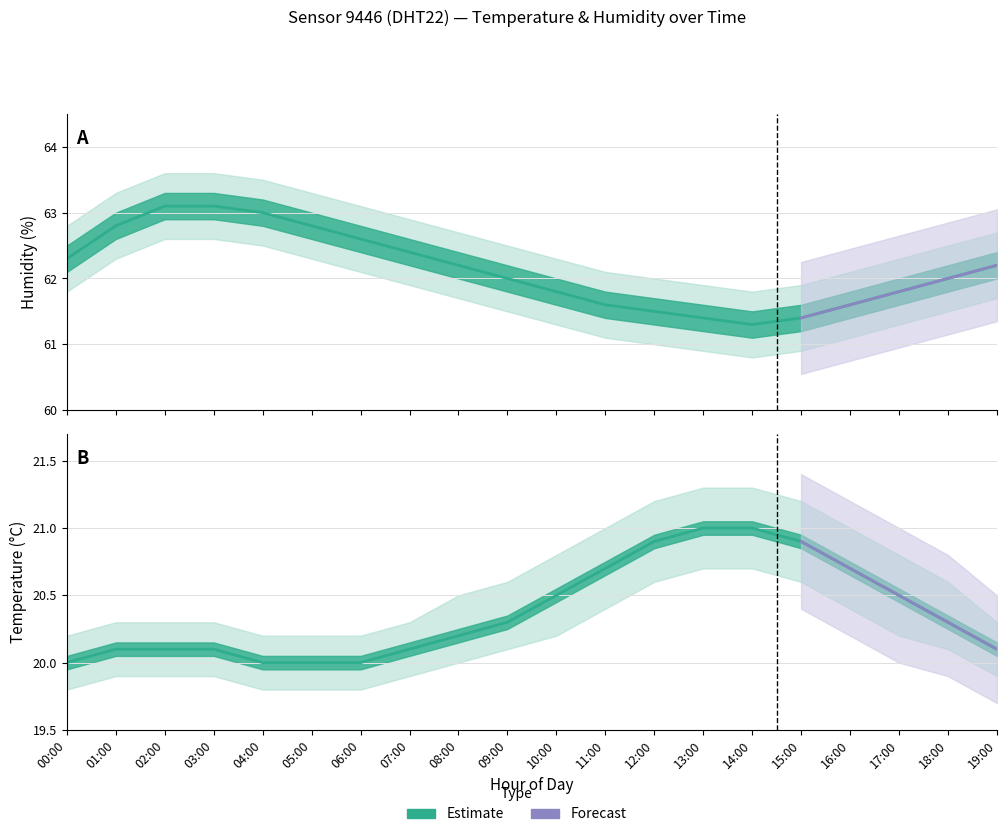

True or false: temperature has a value of 20.3 at 18:00.

True